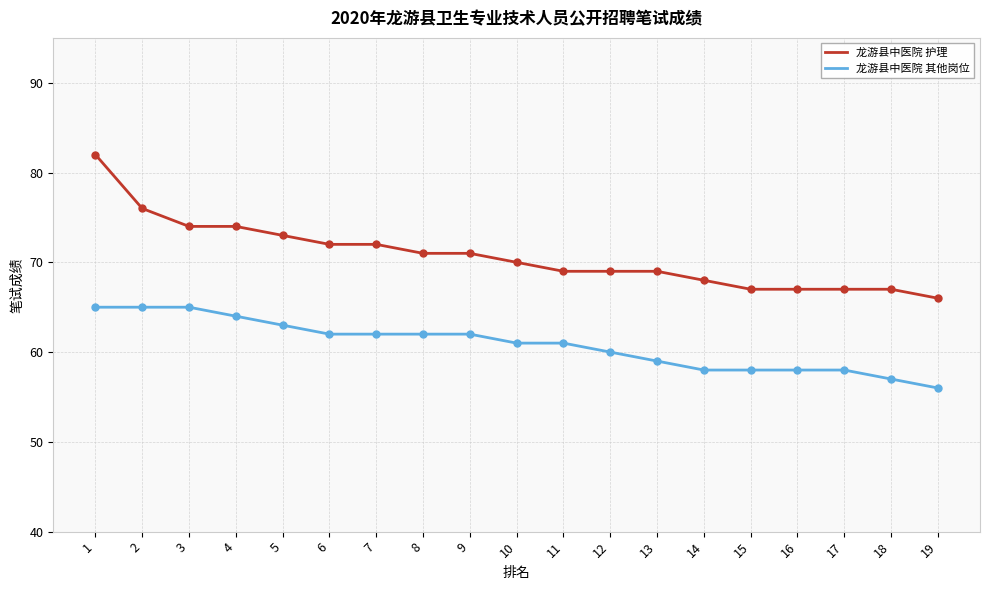

What is the total value across all series at 5?

136